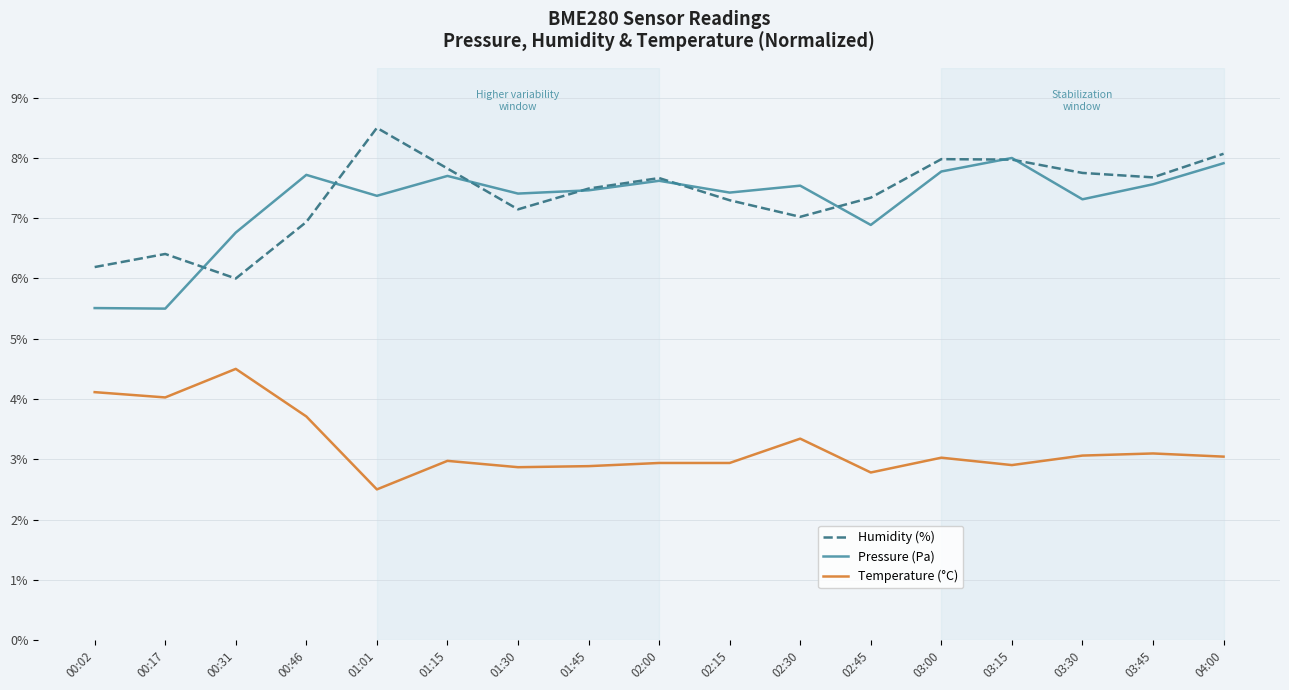

True or false: Humidity (%) and Temperature (°C) intersect in this chart.

False